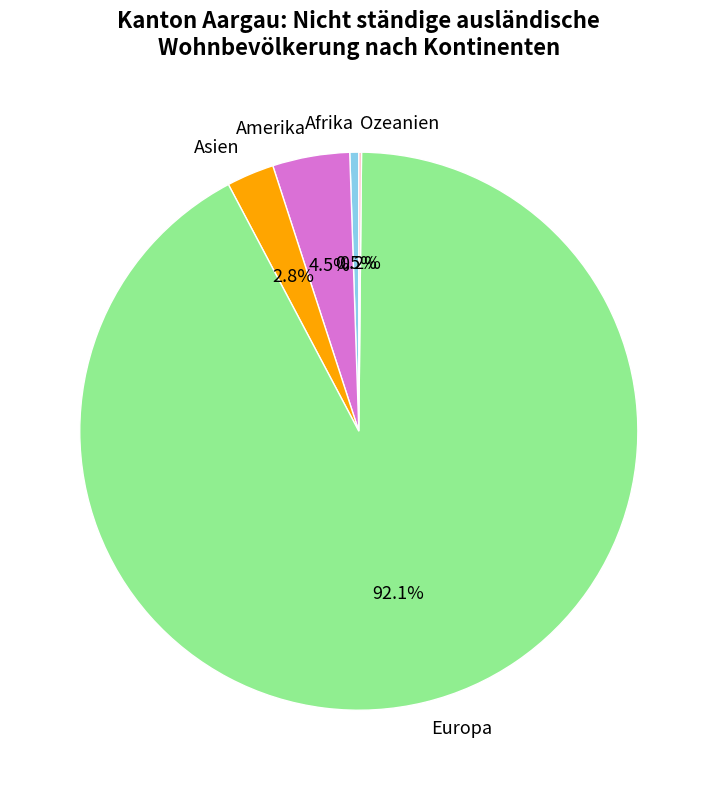

What is the largest slice in the pie chart?

Europa